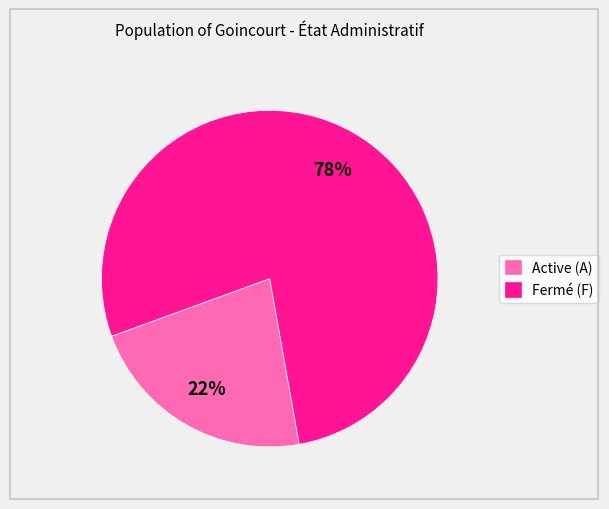

How many slices are in this pie chart?

2